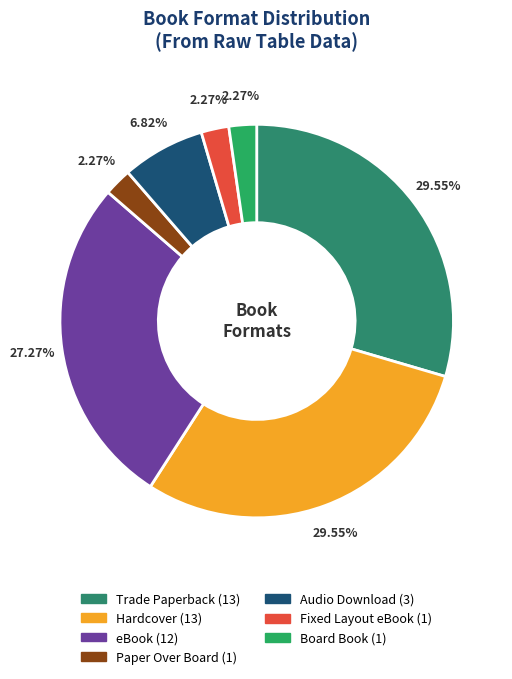

What is the change in value from Audio Download to Board Book?

-2